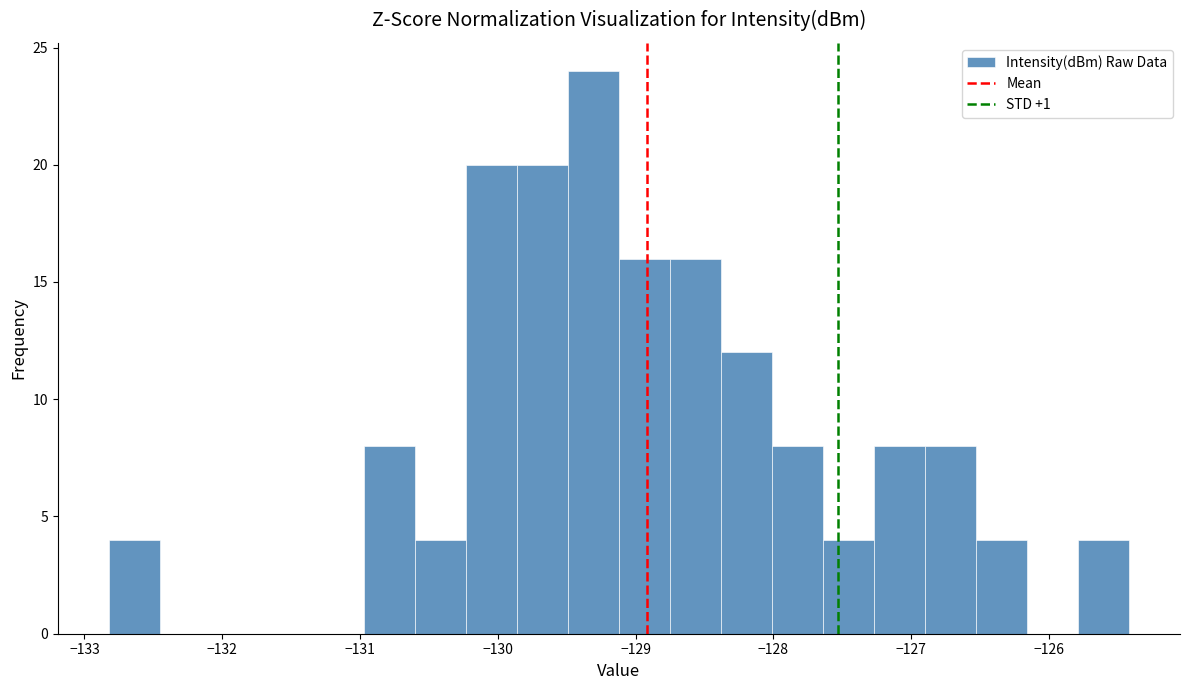

Around what value on the x-axis is the tallest bar? Give the approximate position of its centre, as read against the axis.

-129.3